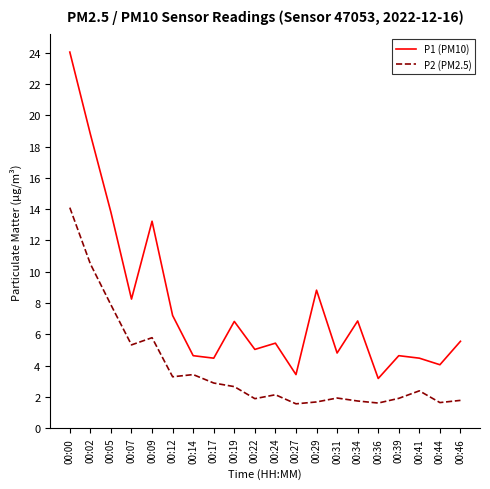

Which series has the largest total across all categories?

P1 (PM10)